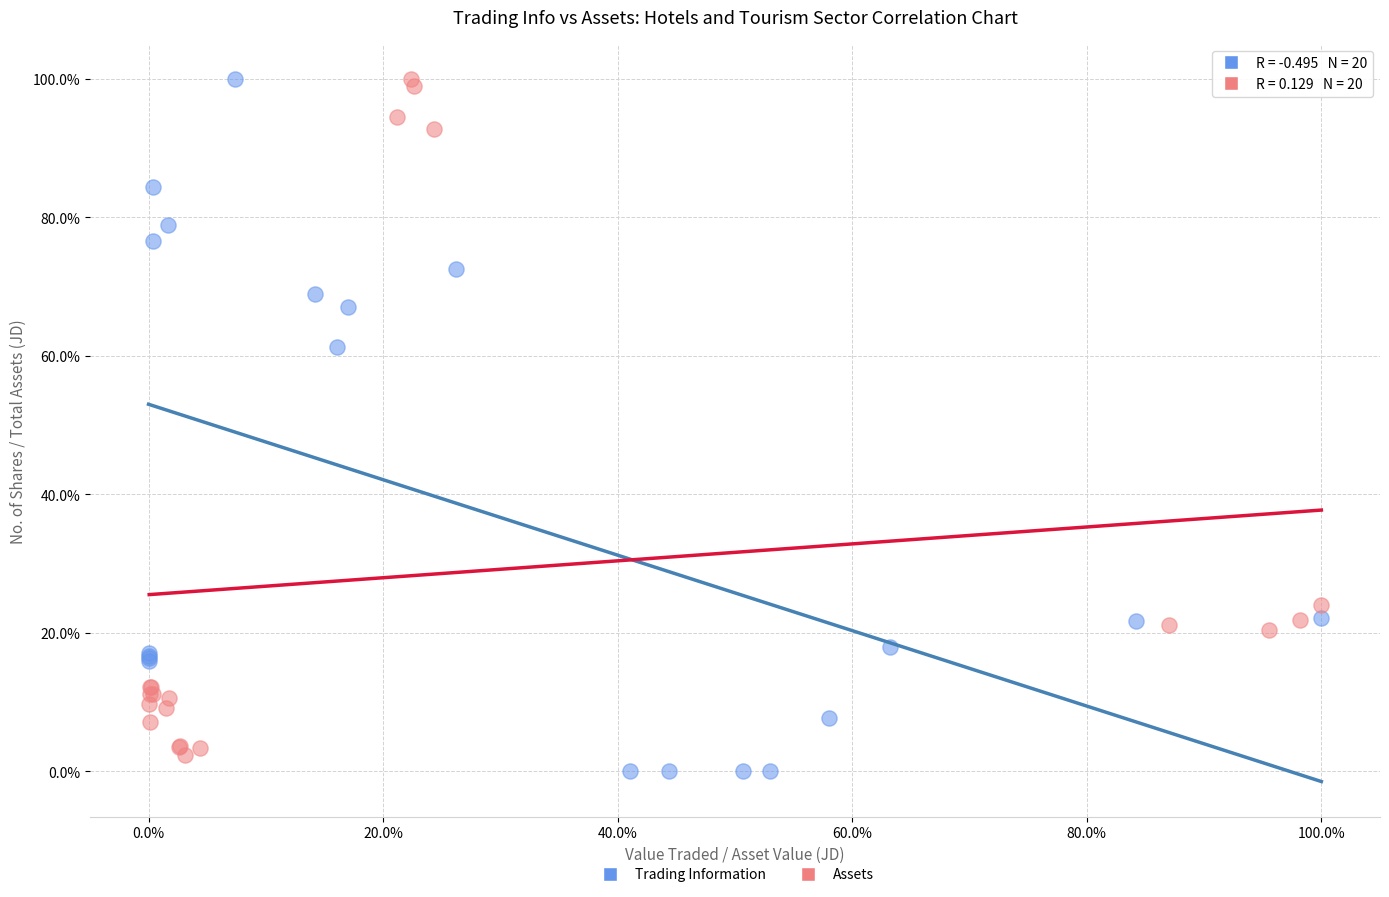

What are all the series names shown in the legend?

Trading Information, Assets